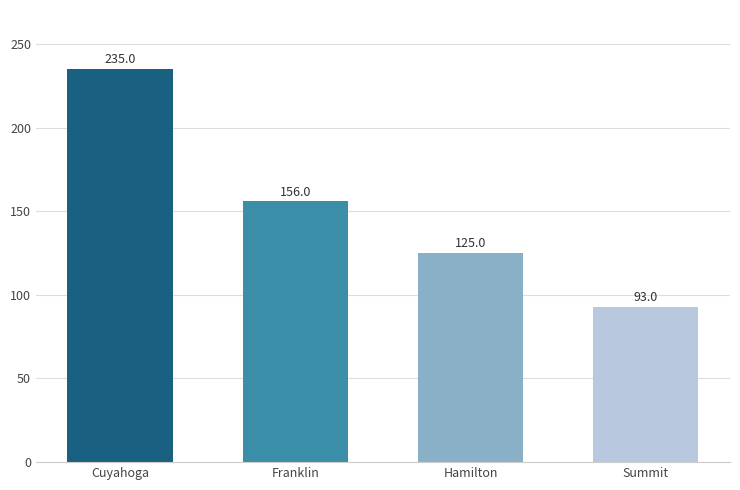

List the labels in order of value, smallest first.

Summit, Hamilton, Franklin, Cuyahoga